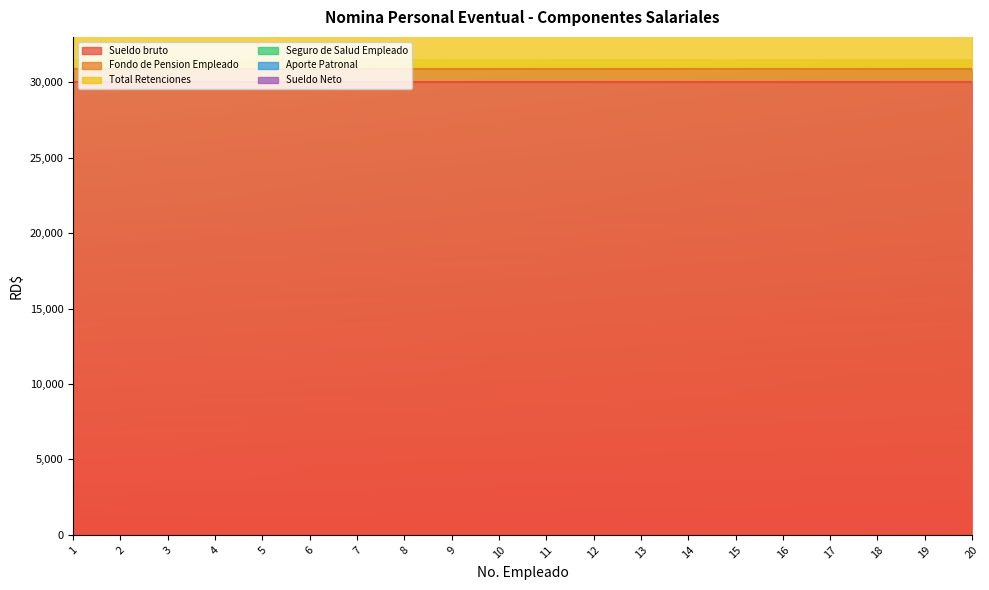

List the labels in order of Fondo de Pension Empleado value, largest first.

1, 2, 3, 4, 5, 6, 7, 8, 9, 10, 11, 12, 13, 14, 15, 16, 17, 18, 19, 20